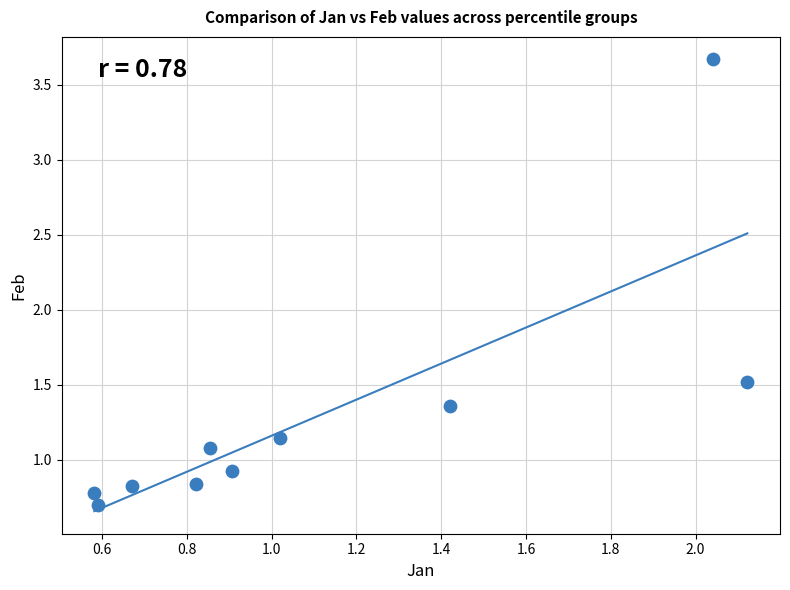

What is the range of X values (max minus min)?

1.5